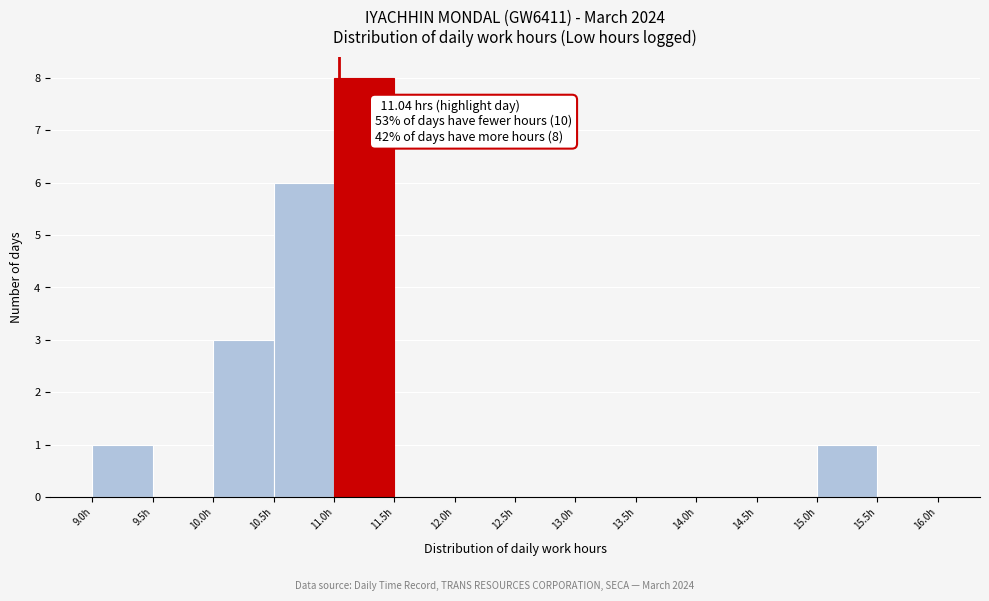

Over which range of the x-axis is the bar tallest?

11.0 to 11.5